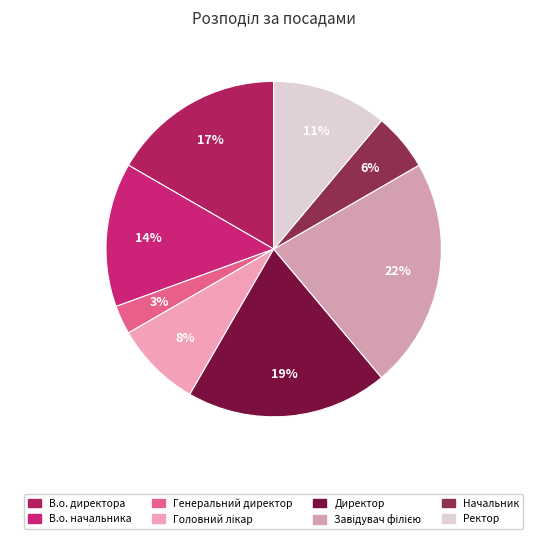

To the nearest percent, what is the difference between the largest and smallest slice percentages?

19%